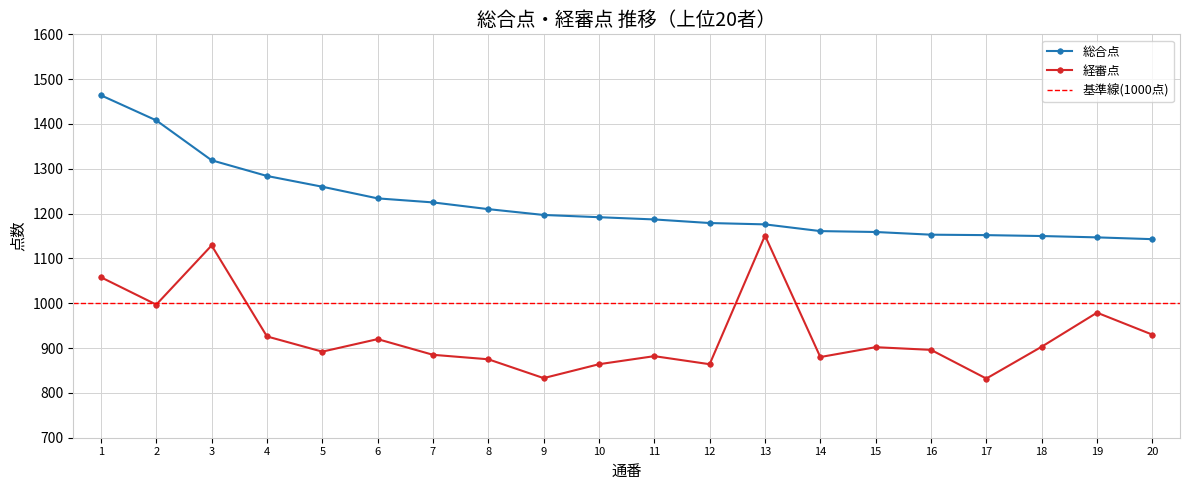

True or false: 経審点 and 総合点 intersect in this chart.

False